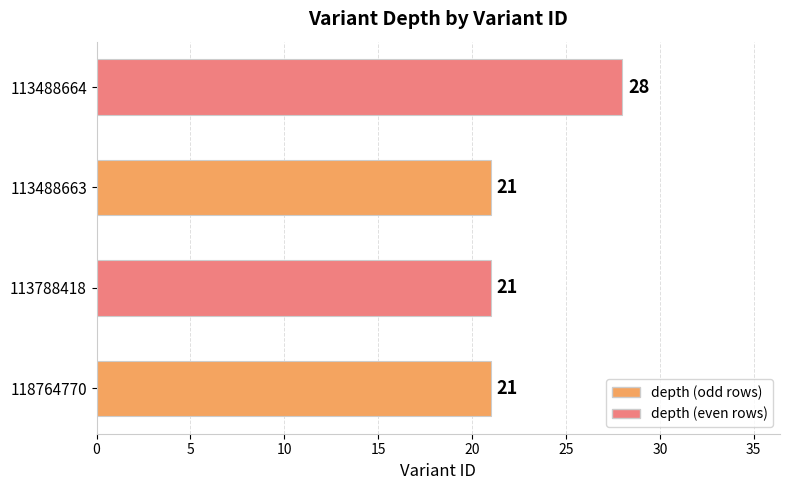

What is the ratio of the value at 113488663 to the value at 118764770?

1.0